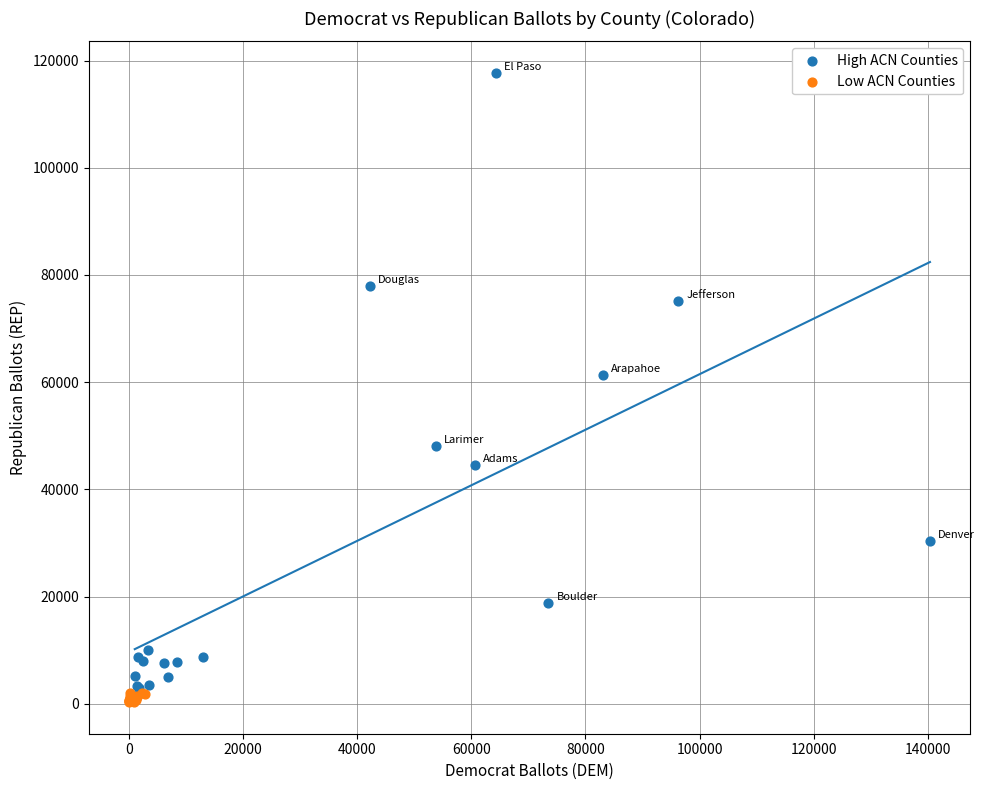

Which series has the largest Y range (max minus min)?

High ACN Counties